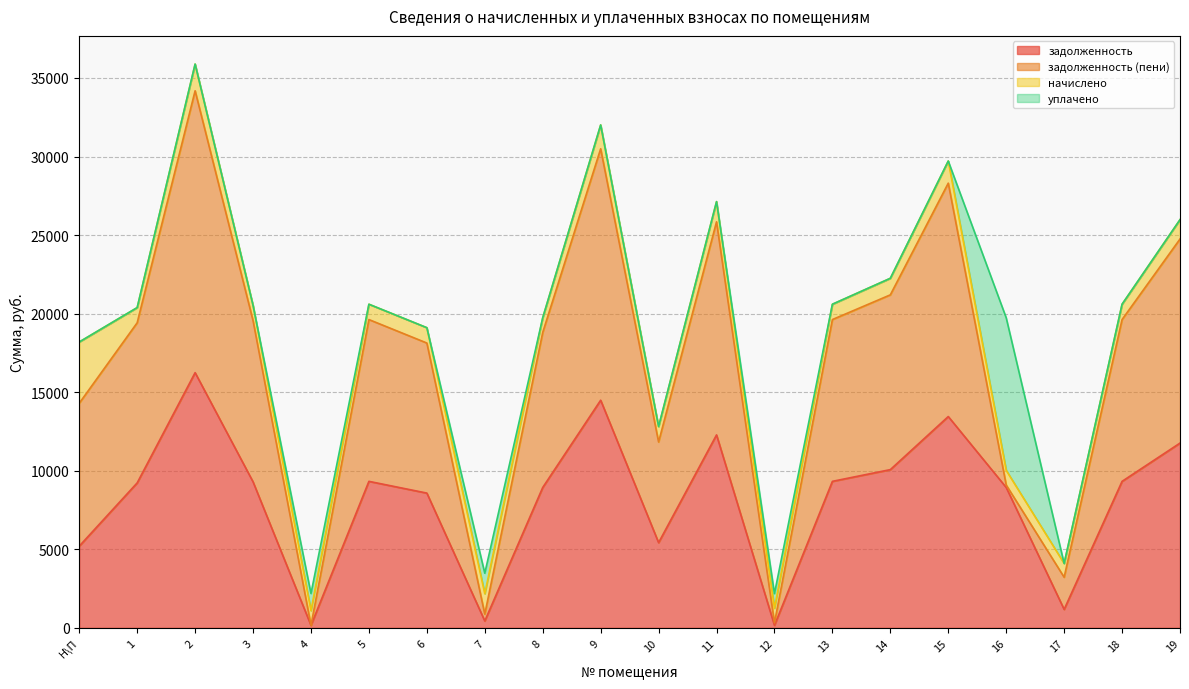

True or false: задолженность and задолженность (пени) cross at least once.

False